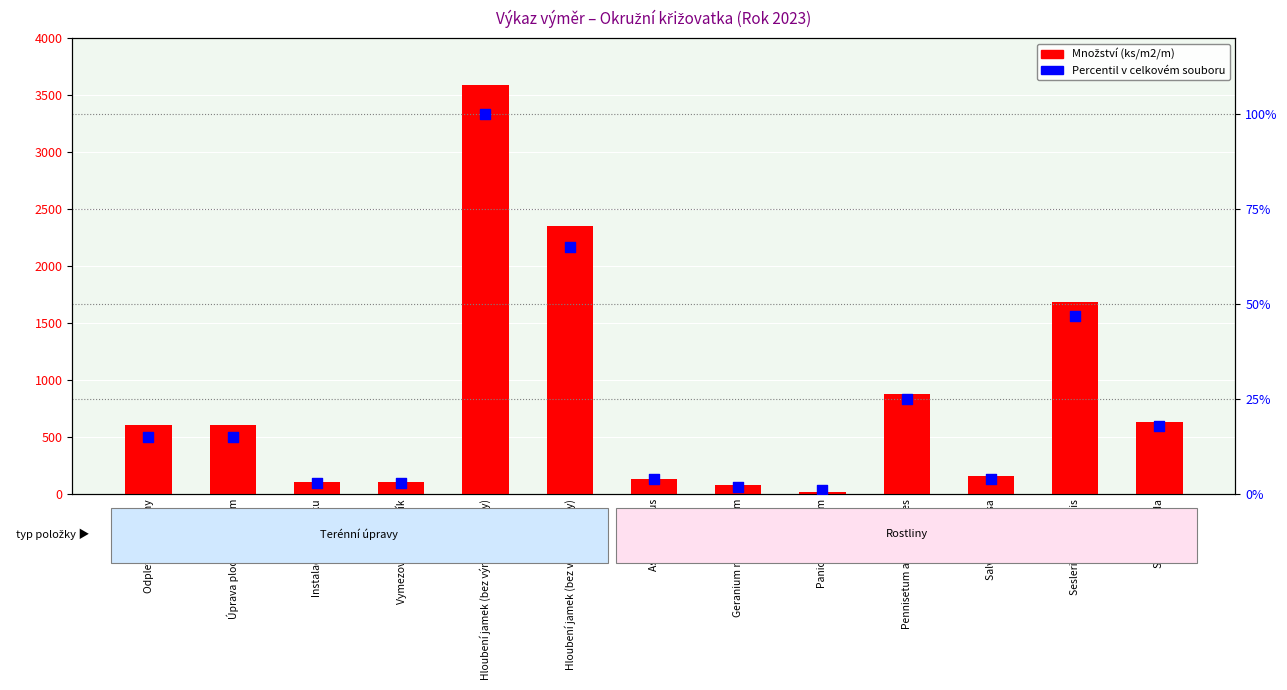

Which series contains the lowest Y value?

Percentil v celkovém souboru